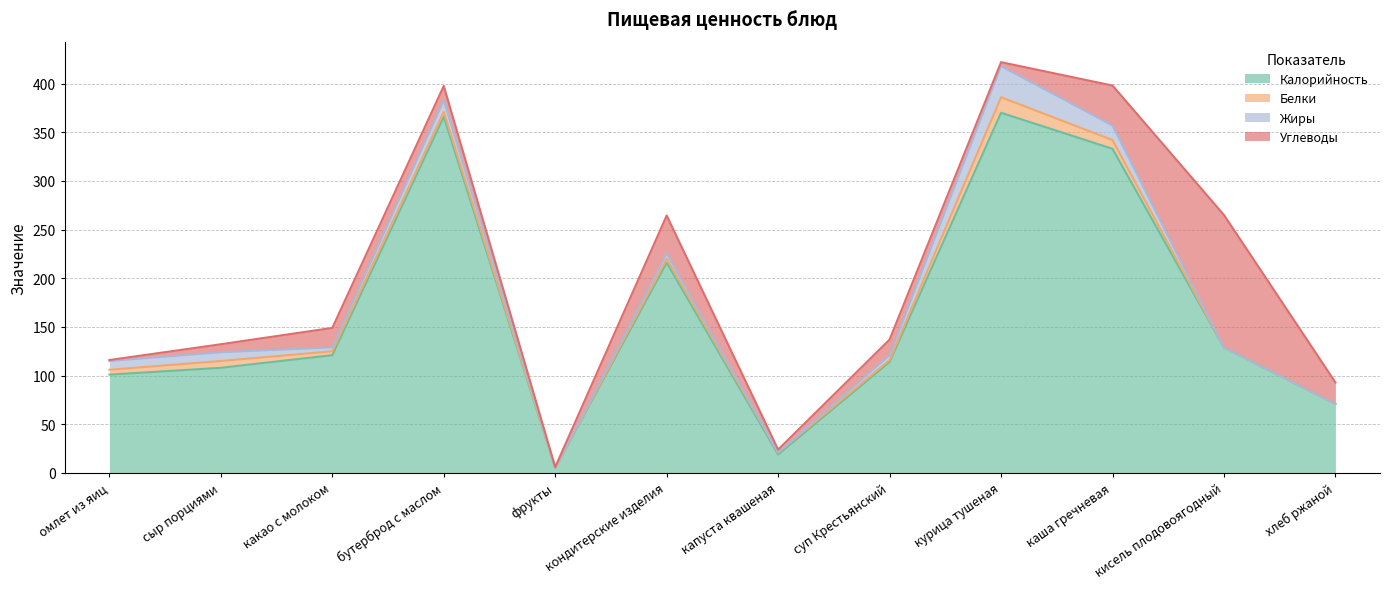

At how many categories does at least one series exceed 313?

3